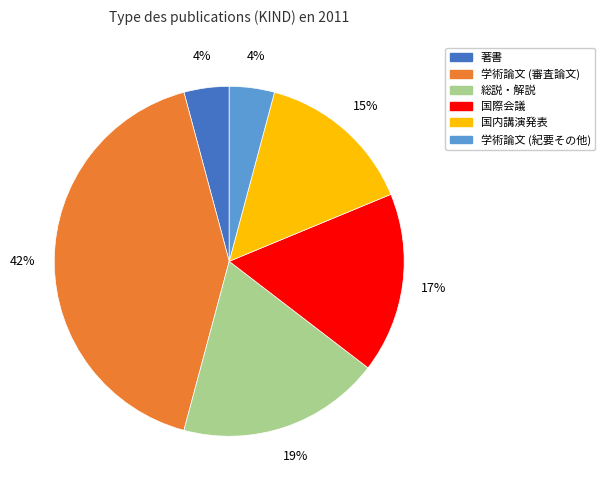

Count the number of slices in the pie.

6